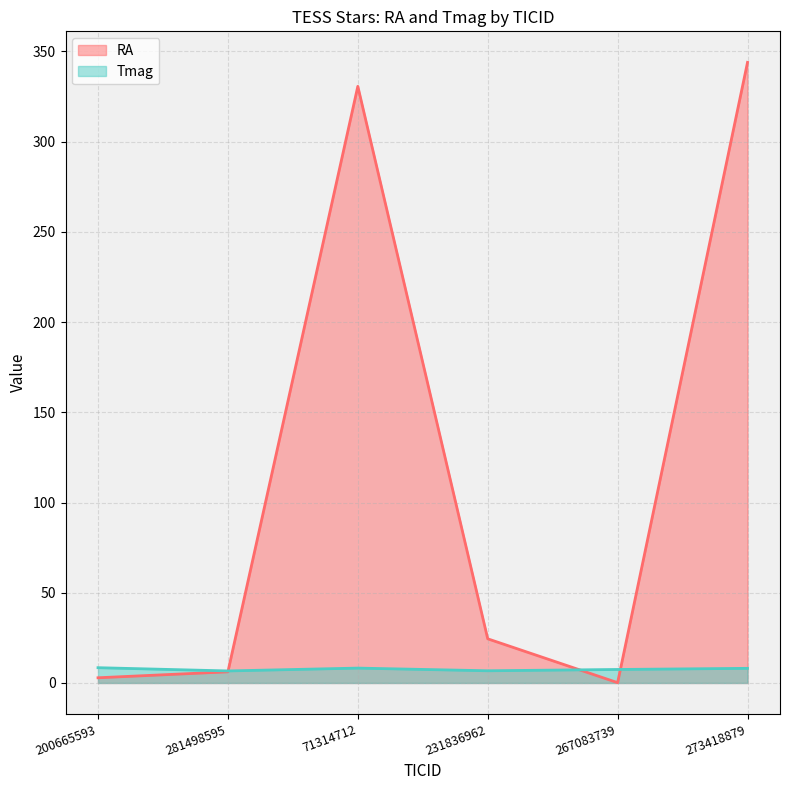

The value of Tmag at 200665593 is 8.5. True or false?

True